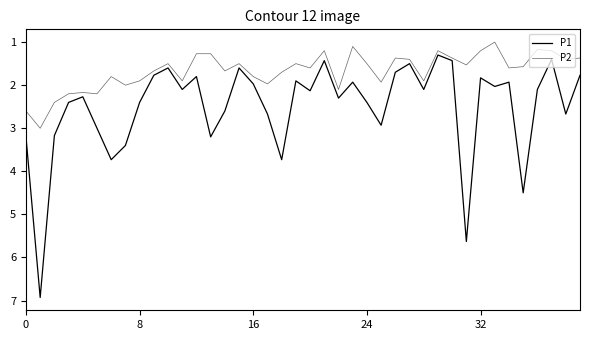

How many lines are shown in the chart?

2